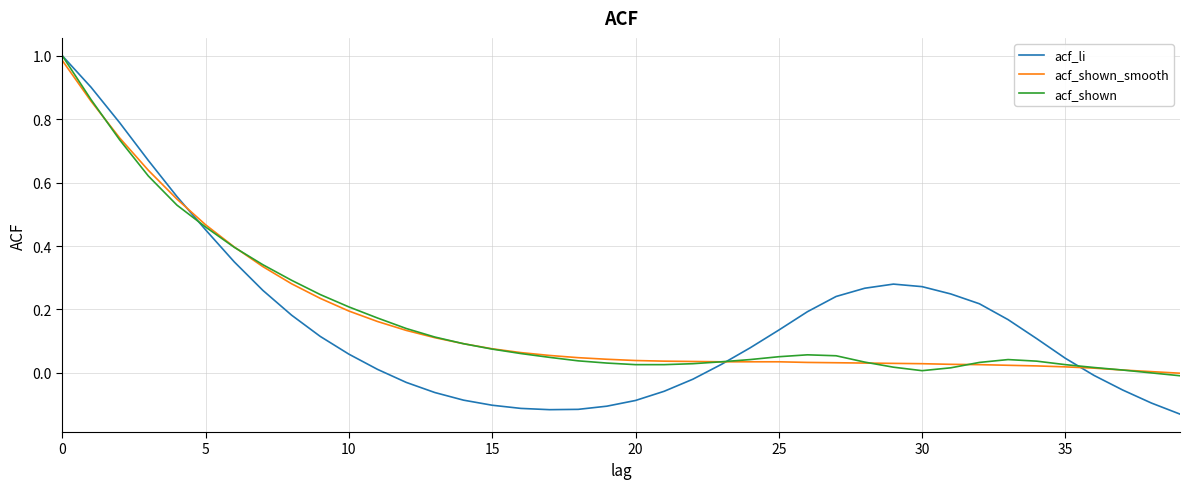

Which series has the widest spread of values?

acf_li